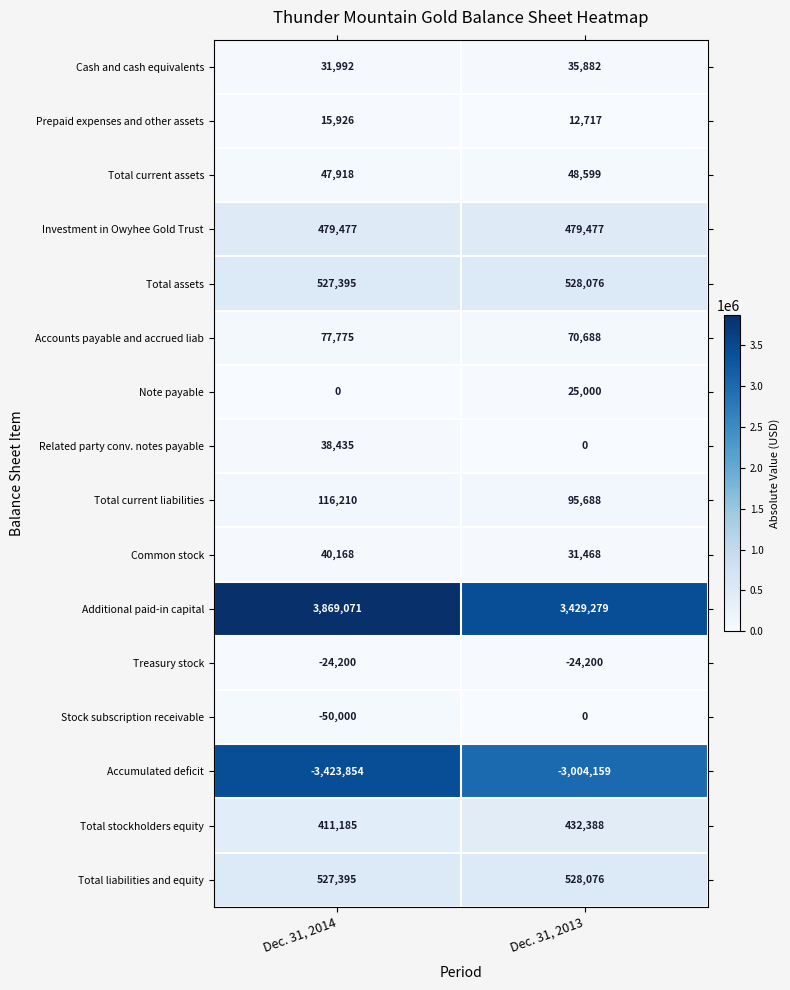

Count the number of categories in the chart.

2